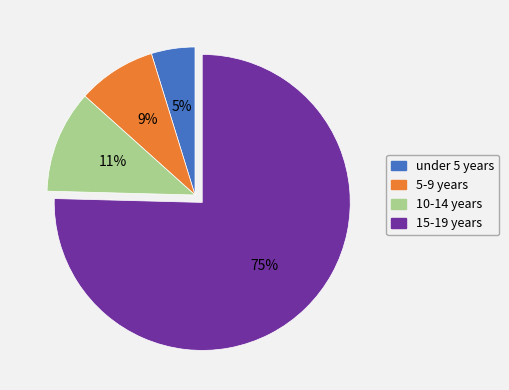

How many segments does this pie chart have?

4